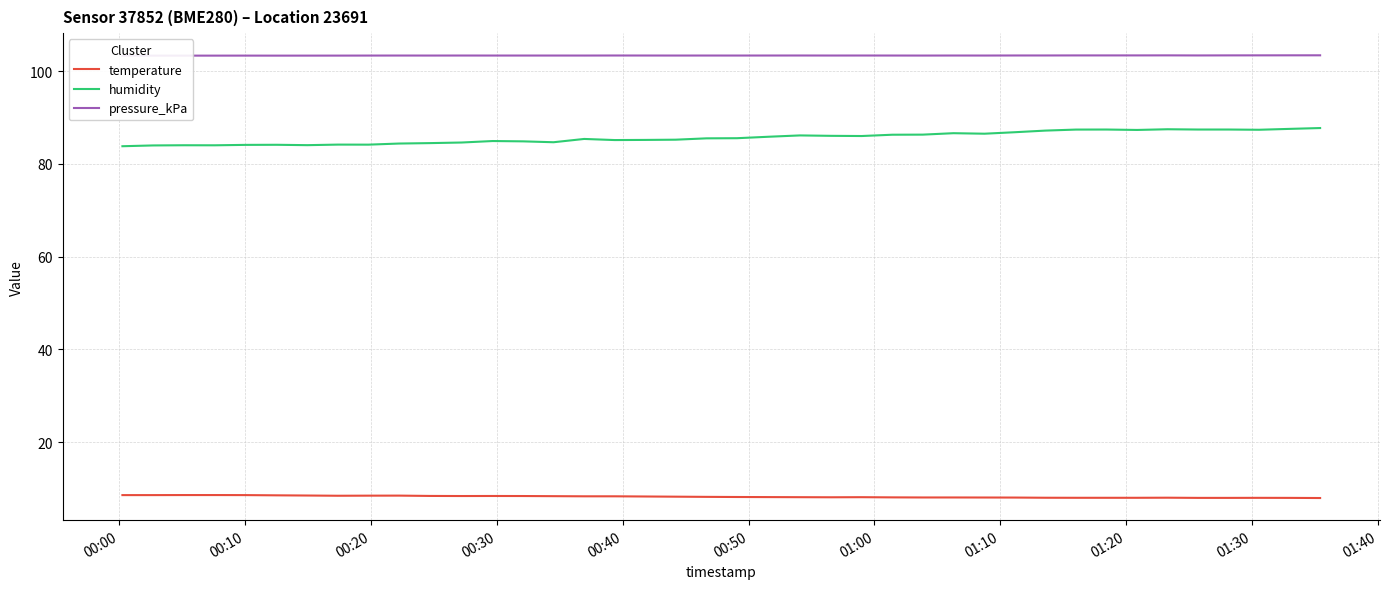

What is the highest value of the humidity series?

87.7